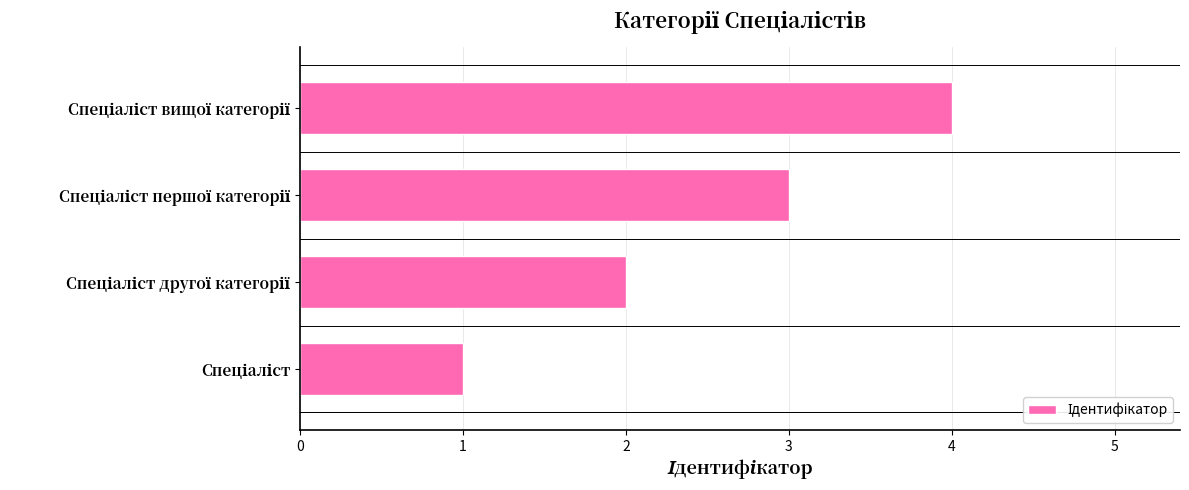

What is the maximum value shown in the chart?

4